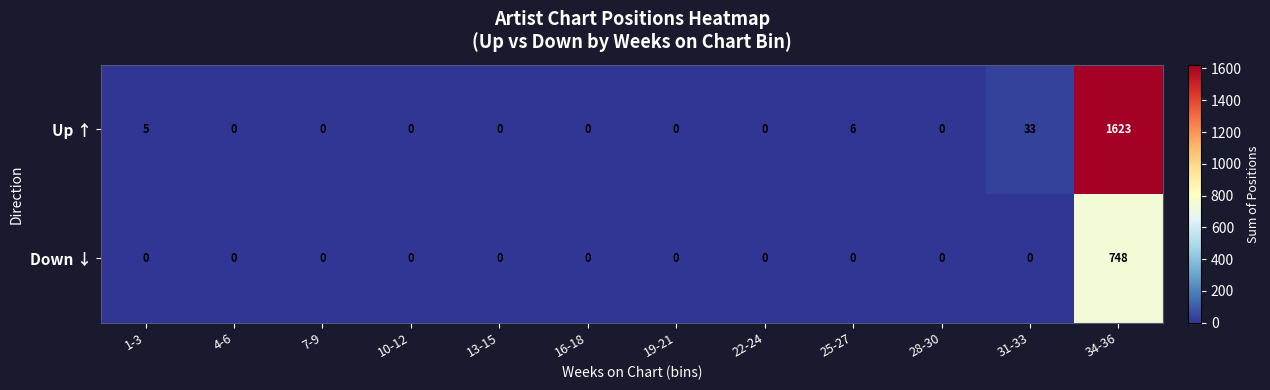

List the series in order of their overall mean, highest first.

Up ↑, Down ↓